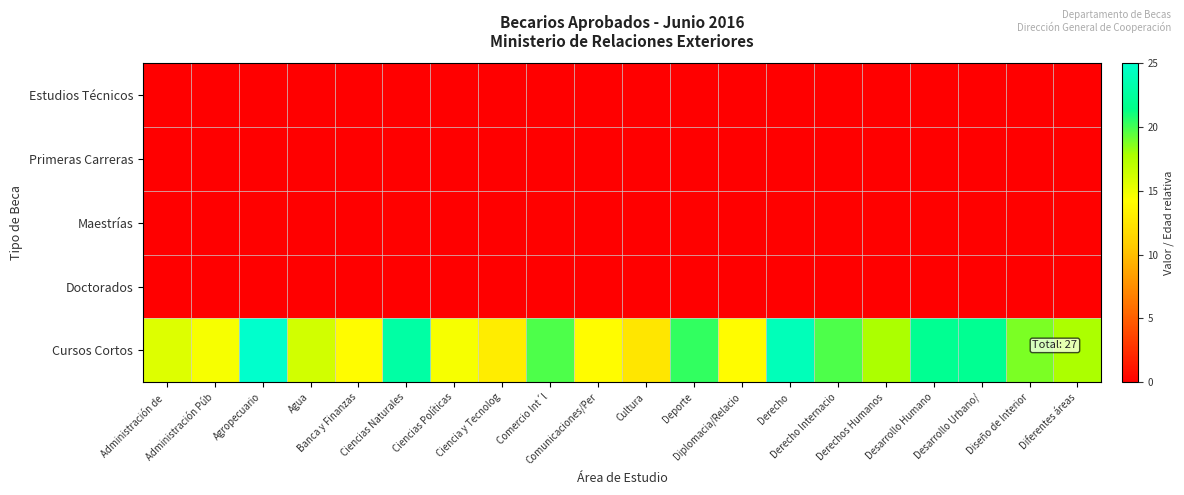

Reading left to right, list all the values displayed in this chart.

Estudios Técnicos: Administración de =0.0	Administración Púb=0.0	Agropecuario=0.0	Agua=0.0	Banca y Finanzas=0.0	Ciencias Naturales=0.0	Ciencias Políticas=0.0	Ciencia y Tecnolog=0.0	Comercio Int´l=0.0	Comunicaciones/Per=0.0	Cultura=0.0	Deporte=0.0	Diplomacia/Relacio=0.0	Derecho=0.0	Derecho Internacio=0.0	Derechos Humanos=0.0	Desarrollo Humano=0.0	Desarrollo Urbano/=0.0	Diseño de Interior=0.0	Diferentes áreas=0.0
Primeras Carreras: Administración de =0.0	Administración Púb=0.0	Agropecuario=0.0	Agua=0.0	Banca y Finanzas=0.0	Ciencias Naturales=0.0	Ciencias Políticas=0.0	Ciencia y Tecnolog=0.0	Comercio Int´l=0.0	Comunicaciones/Per=0.0	Cultura=0.0	Deporte=0.0	Diplomacia/Relacio=0.0	Derecho=0.0	Derecho Internacio=0.0	Derechos Humanos=0.0	Desarrollo Humano=0.0	Desarrollo Urbano/=0.0	Diseño de Interior=0.0	Diferentes áreas=0.0
Maestrías: Administración de =0.1	Administración Púb=0.1	Agropecuario=0.1	Agua=0.1	Banca y Finanzas=0.1	Ciencias Naturales=0.1	Ciencias Políticas=0.1	Ciencia y Tecnolog=0.1	Comercio Int´l=0.1	Comunicaciones/Per=0.1	Cultura=0.1	Deporte=0.1	Diplomacia/Relacio=0.1	Derecho=0.1	Derecho Internacio=0.1	Derechos Humanos=0.1	Desarrollo Humano=0.1	Desarrollo Urbano/=0.1	Diseño de Interior=0.1	Diferentes áreas=0.1
Doctorados: Administración de =0.0	Administración Púb=0.0	Agropecuario=0.0	Agua=0.0	Banca y Finanzas=0.0	Ciencias Naturales=0.0	Ciencias Políticas=0.0	Ciencia y Tecnolog=0.0	Comercio Int´l=0.0	Comunicaciones/Per=0.0	Cultura=0.0	Deporte=0.0	Diplomacia/Relacio=0.0	Derecho=0.0	Derecho Internacio=0.0	Derechos Humanos=0.0	Desarrollo Humano=0.0	Desarrollo Urbano/=0.0	Diseño de Interior=0.0	Diferentes áreas=0.0
Cursos Cortos: Administración de =15.6	Administración Púb=14.6	Agropecuario=25.0	Agua=16.1	Banca y Finanzas=14.1	Ciencias Naturales=22.9	Ciencias Políticas=14.6	Ciencia y Tecnolog=13.0	Comercio Int´l=19.8	Comunicaciones/Per=14.1	Cultura=12.5	Deporte=20.3	Diplomacia/Relacio=14.1	Derecho=24.0	Derecho Internacio=19.8	Derechos Humanos=17.7	Desarrollo Humano=21.9	Desarrollo Urbano/=21.9	Diseño de Interior=18.8	Diferentes áreas=17.7